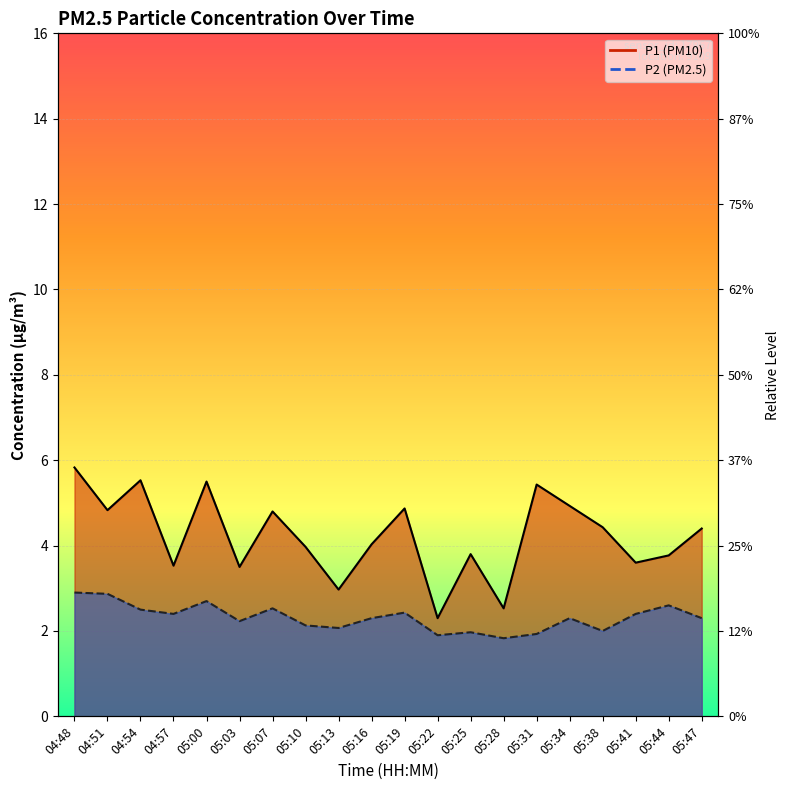

What is the maximum value shown in the chart?

5.8